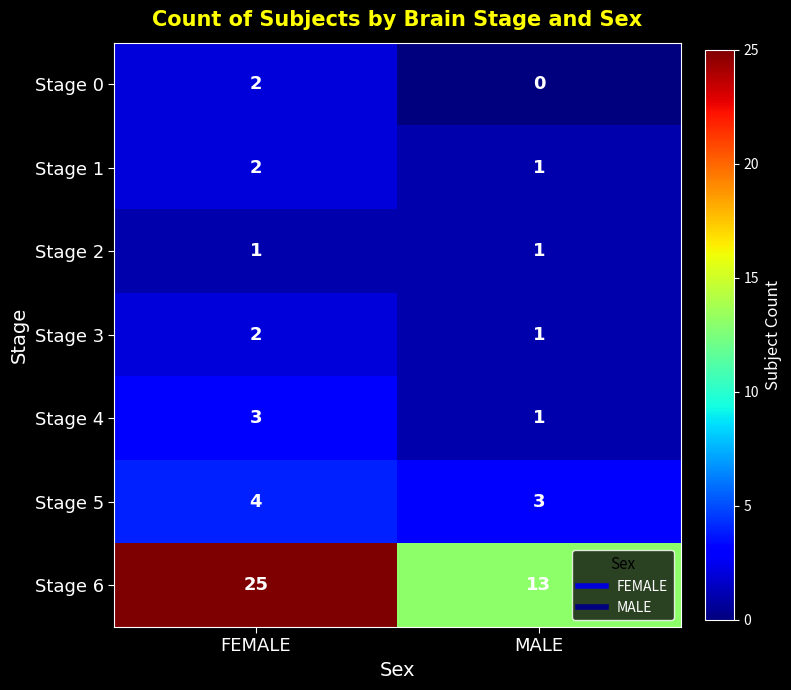

At which category is the sum across all series the highest?

FEMALE